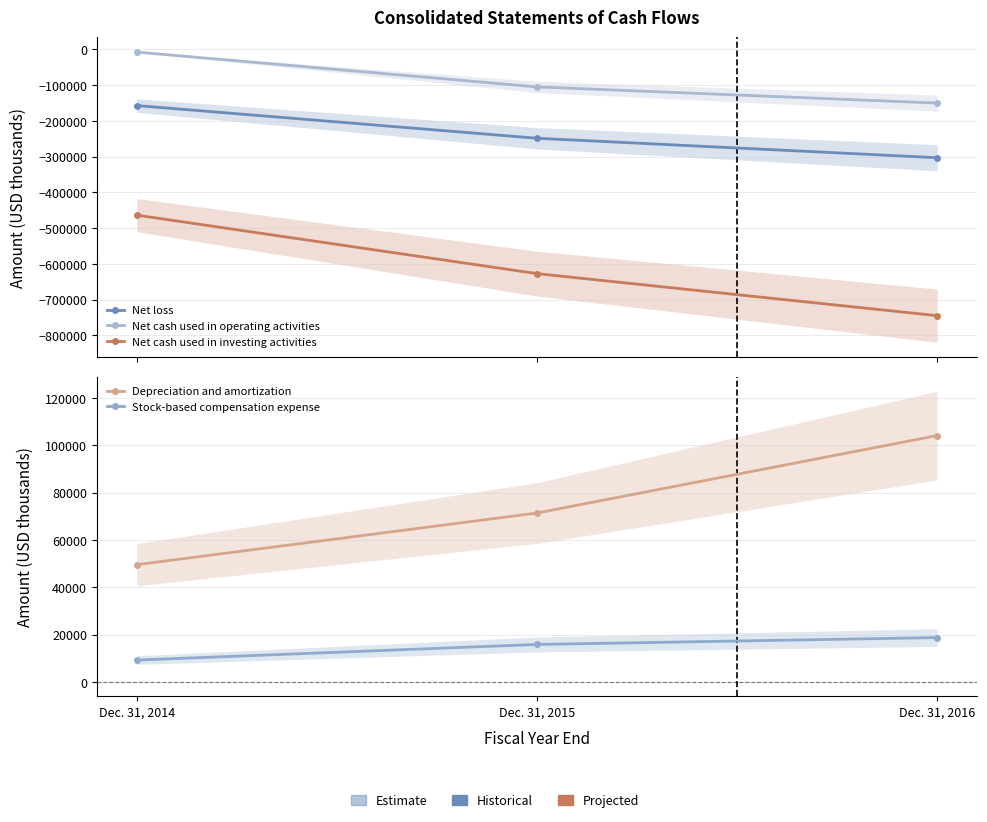

Which has a higher value, Dec. 31, 2014 or Dec. 31, 2016?

Dec. 31, 2014